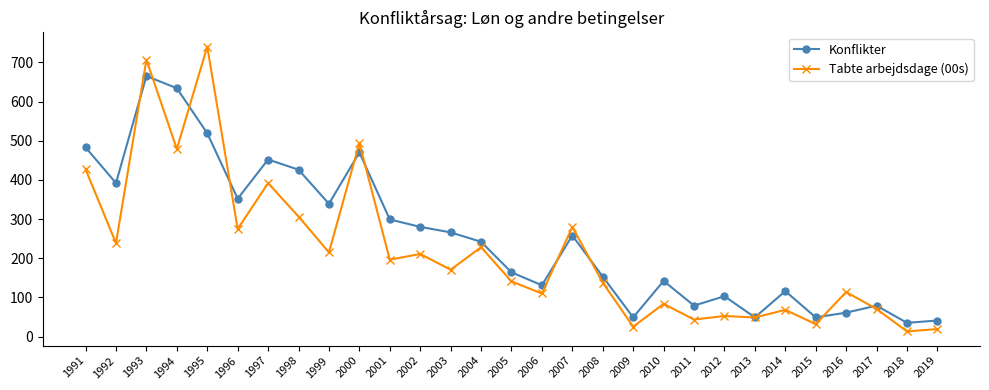

At which label is Tabte arbejdsdage (00s) closest to 376?

1997